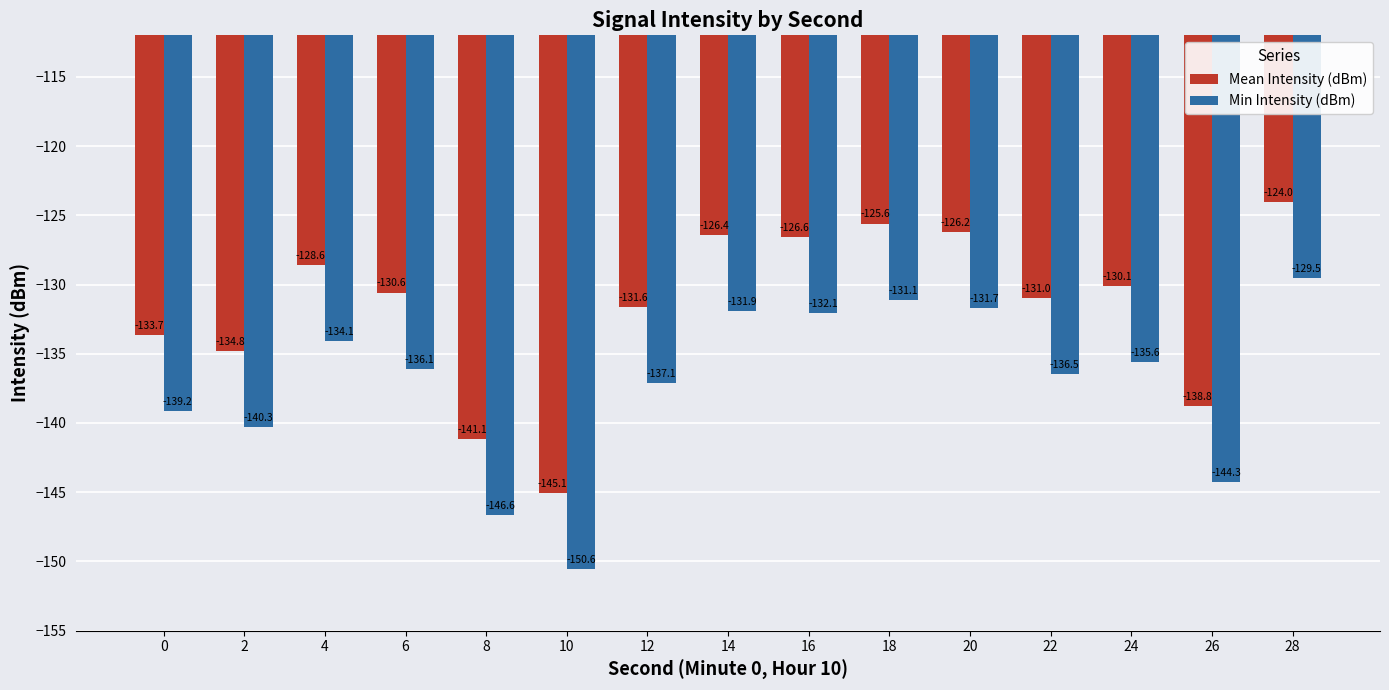

At which category is the sum across all series the highest?

28